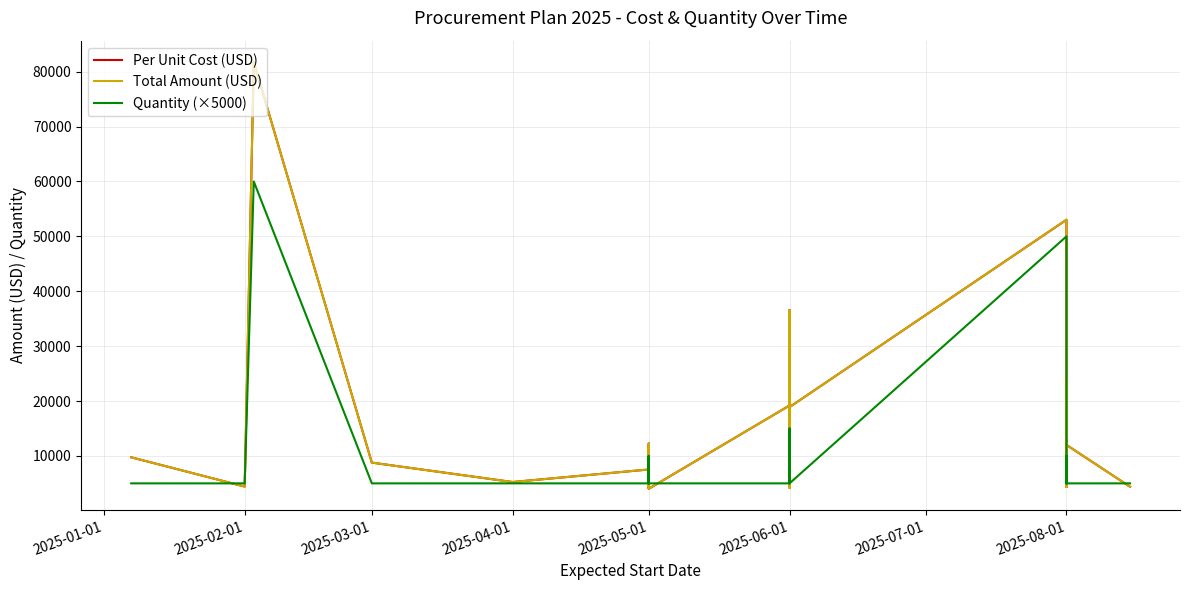

Is it true that Total Amount (USD) equals 16241.2 at 2025-05-01?

False